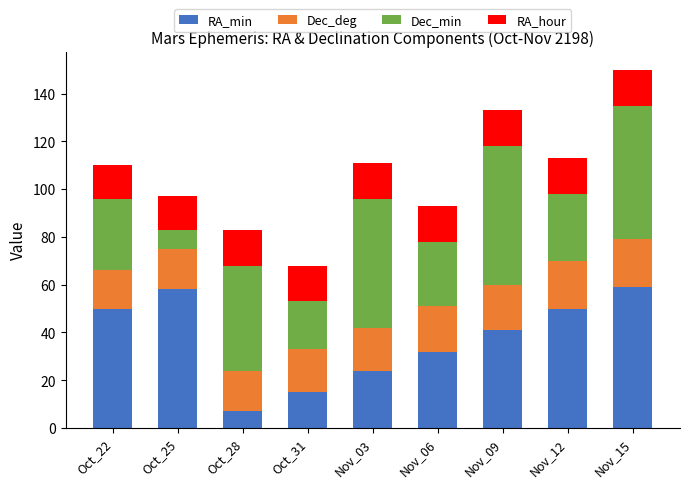

At which category is the sum across all series the highest?

Nov_15